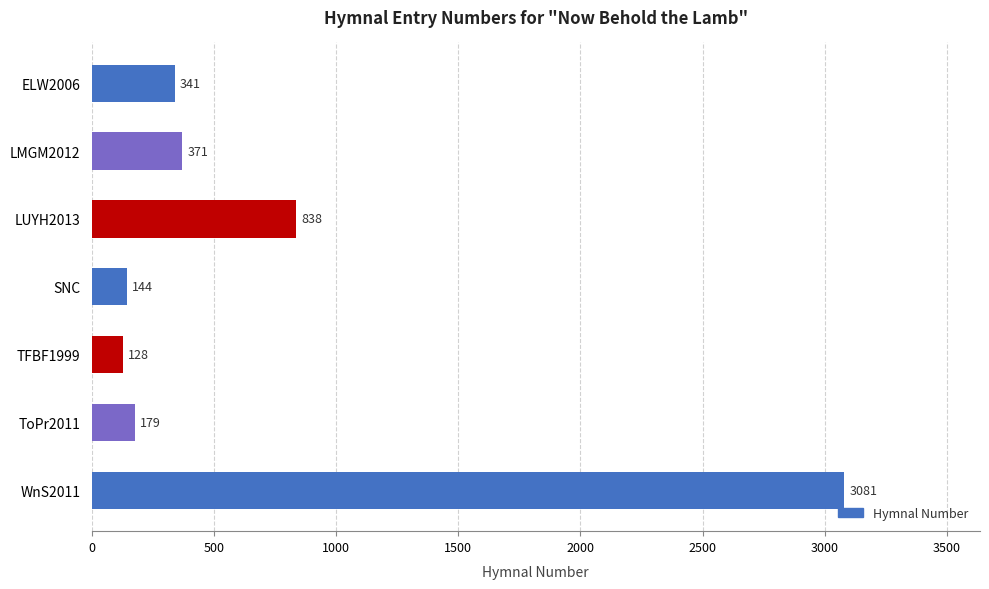

What is the greatest value displayed?

3081